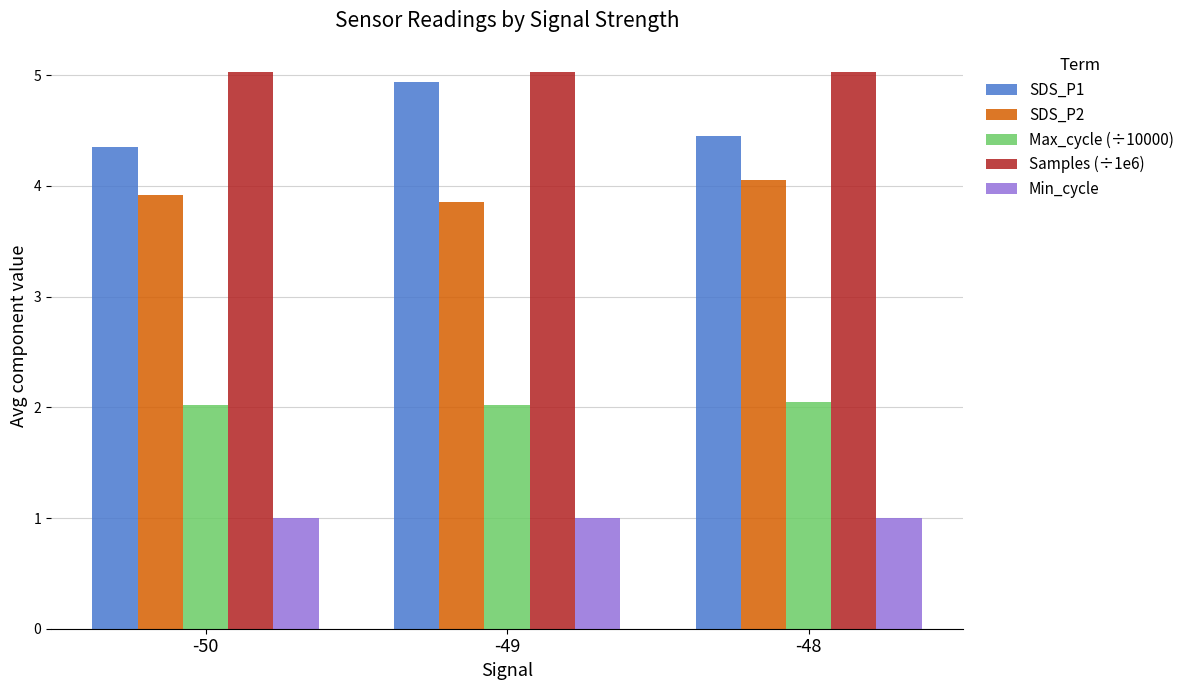

Rank the series at -48 from lowest to highest value.

Min_cycle, Max_cycle (÷10000), SDS_P2, SDS_P1, Samples (÷1e6)